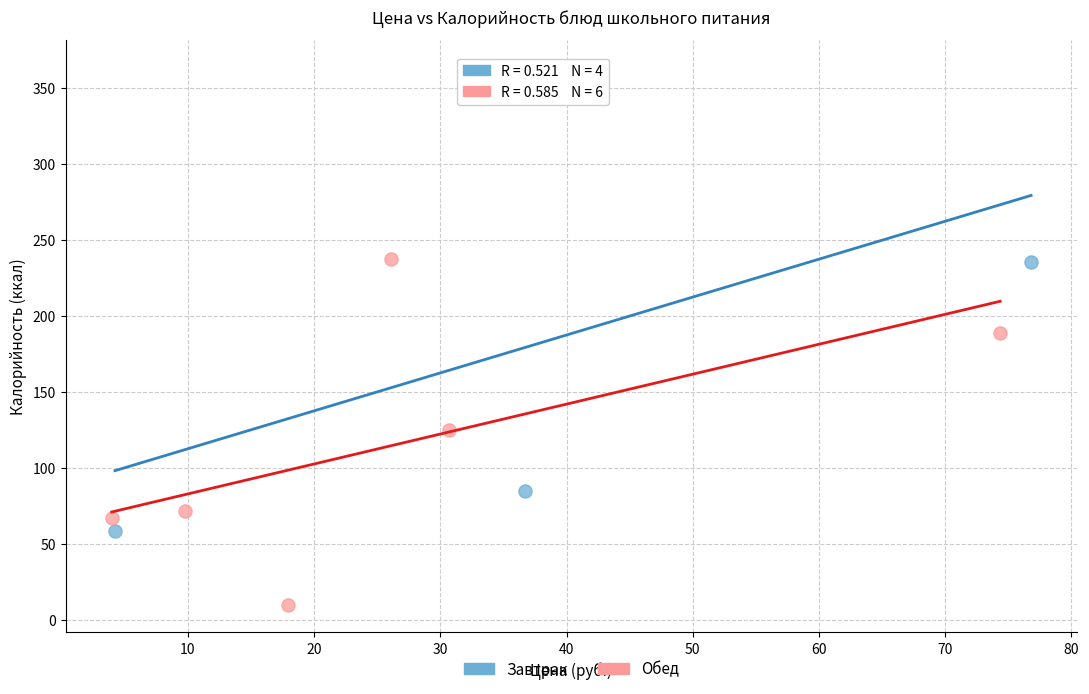

Which series reaches the minimum Y coordinate?

Обед